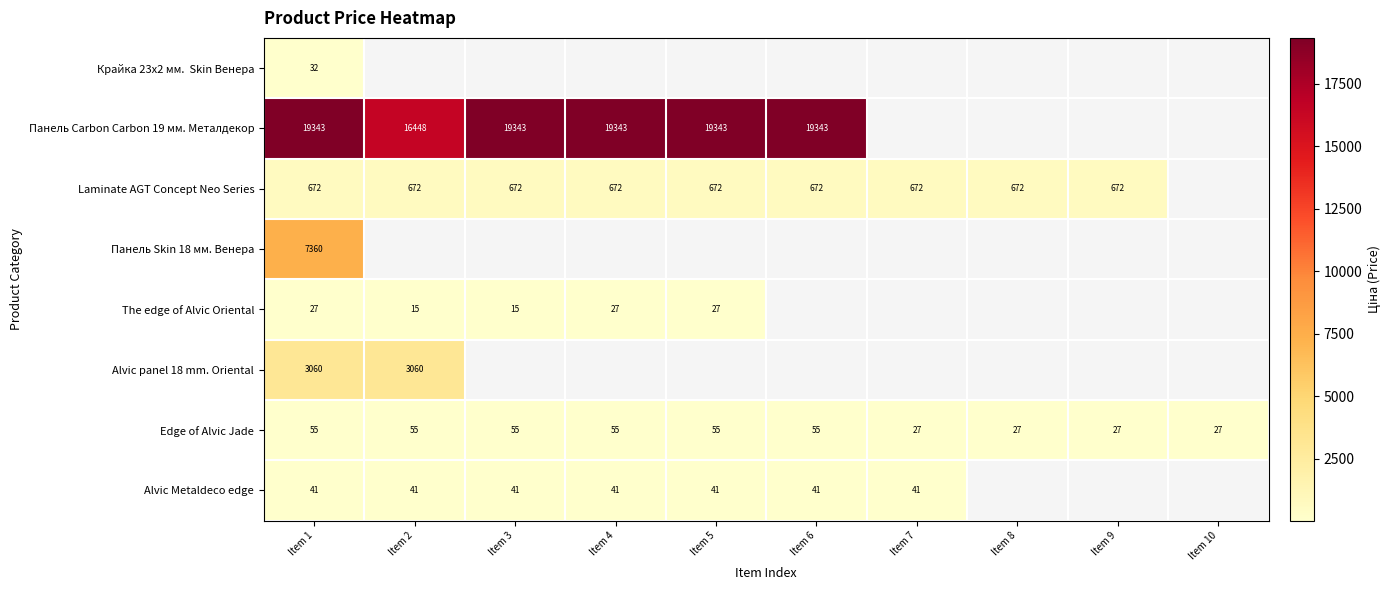

Is the value of Панель Carbon Carbon 19 мм. Металдекор at Item 1 greater than the value of Laminate AGT Concept Neo Series at Item 5?

Yes